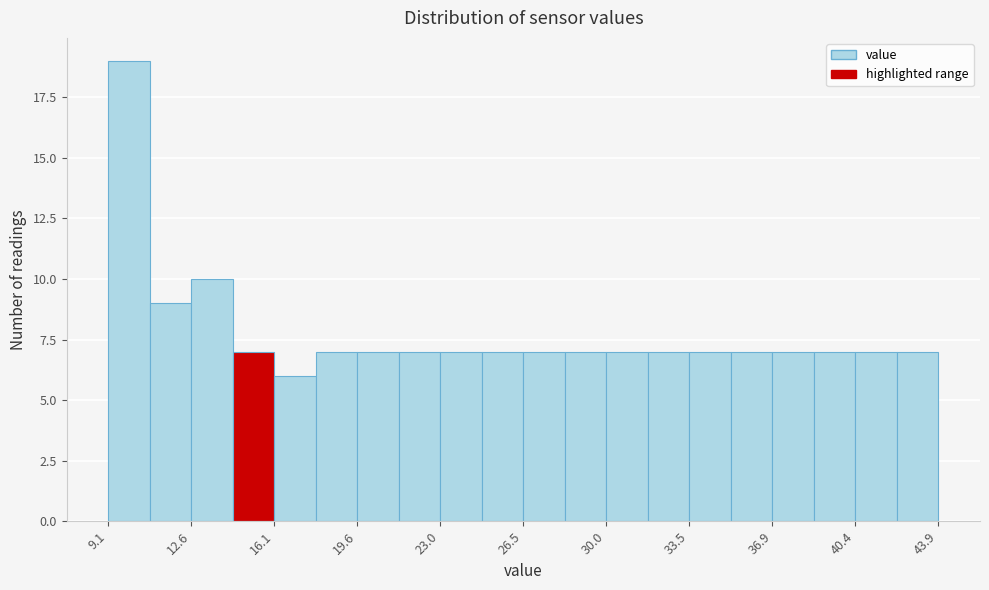

Read against the x-axis, roughly where is the centre of the tallest bar?

10.0